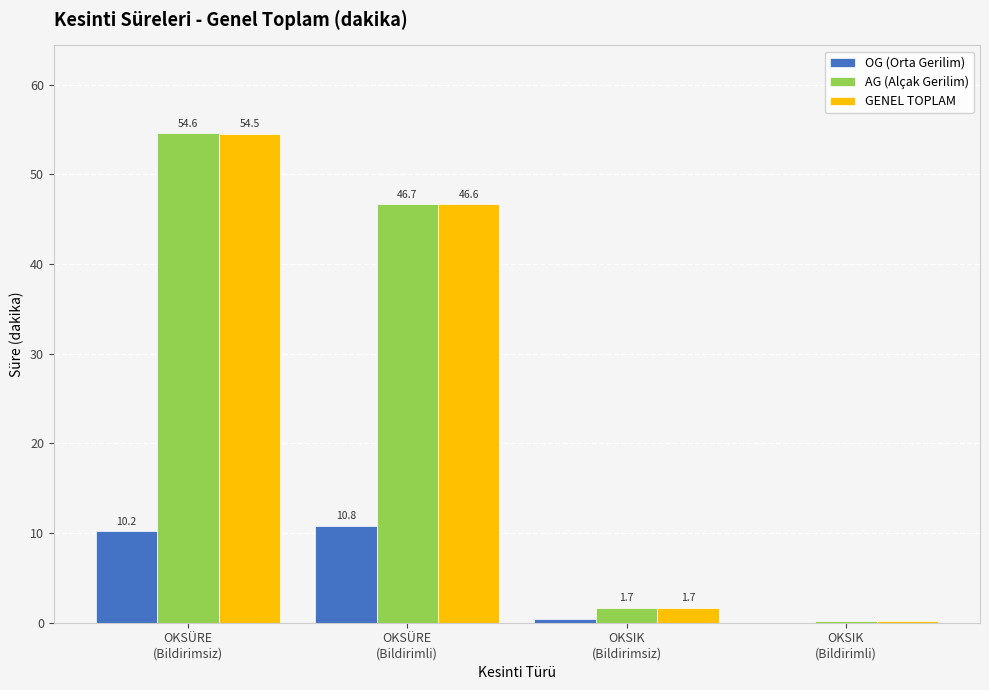

What is the difference between the AG (Alçak Gerilim) values at OKSIK
(Bildirimsiz) and OKSÜRE
(Bildirimli)?

45.0